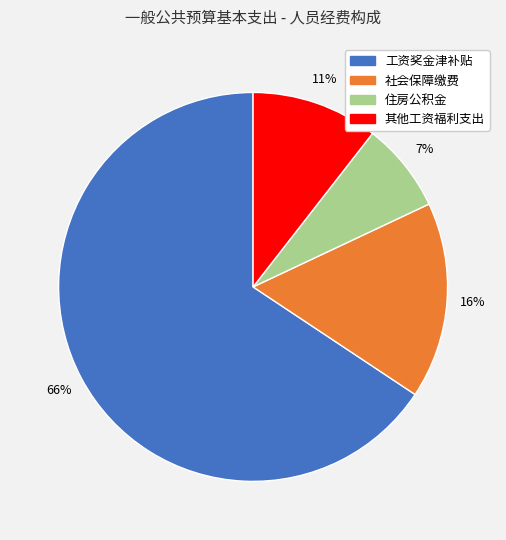

To the nearest percent, what portion does 其他工资福利支出 represent?

11%